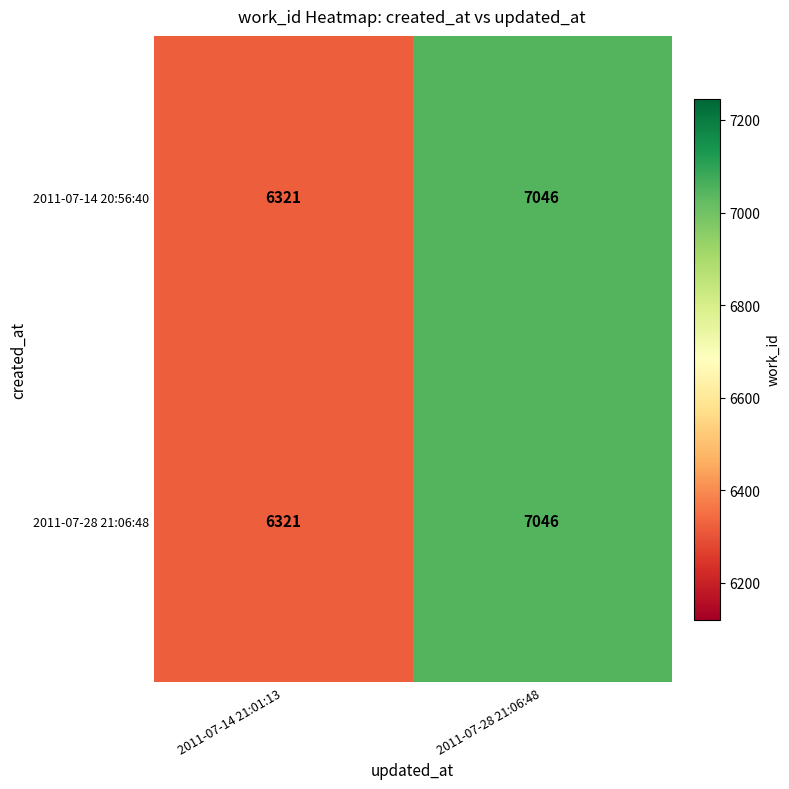

How many values in the 2011-07-28 21:06:48 series are below 7046?

1